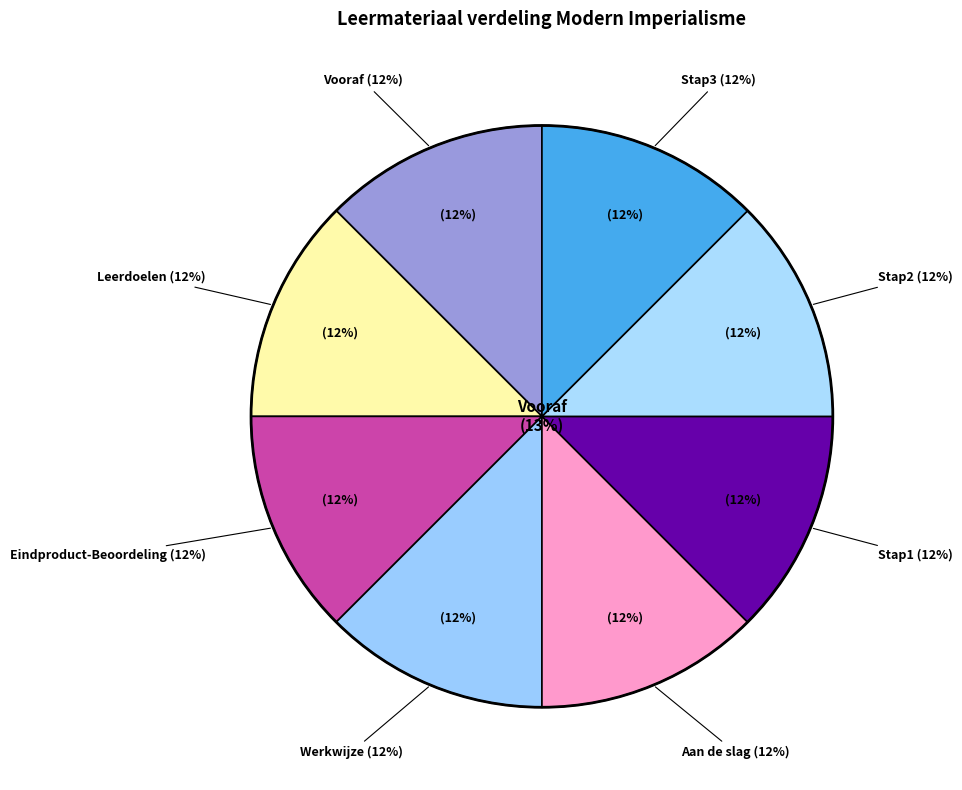

True or false: Stap2 accounts for 1% of the total.

False